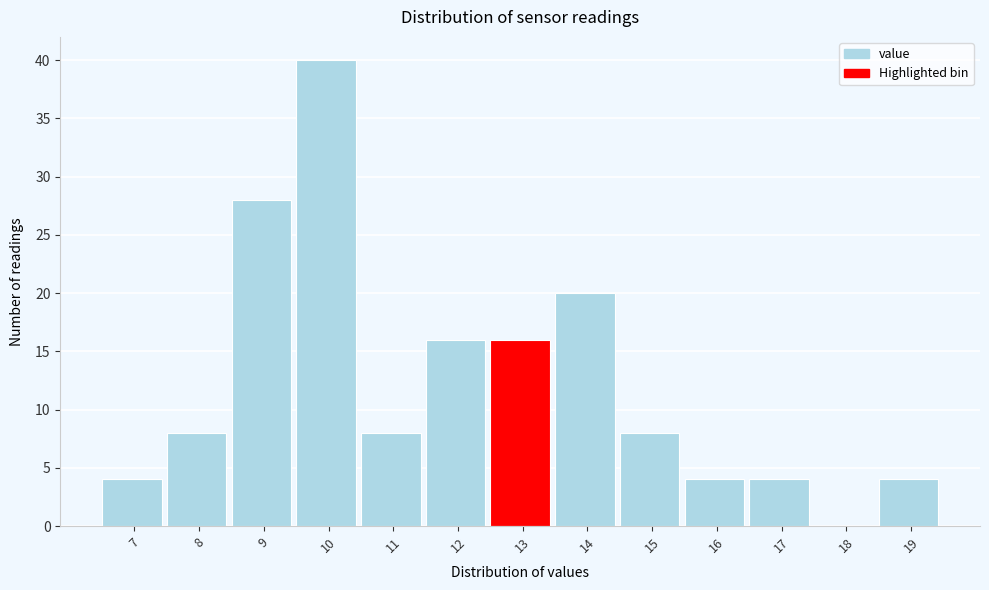

Reading right to left, what are all the values shown in this chart?

19=4	18=0	17=4	16=4	15=8	14=20	13=16	12=16	11=8	10=40	9=28	8=8	7=4